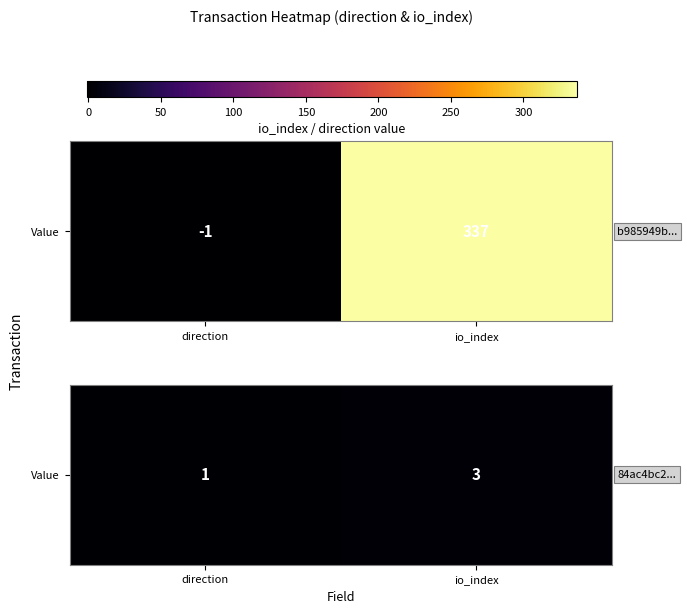

What is the minimum value shown in the chart?

1